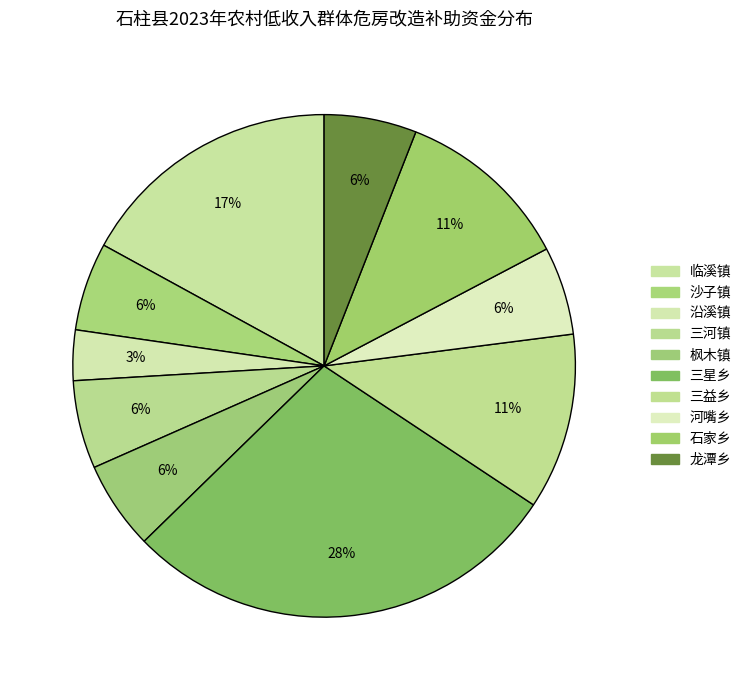

Count the number of slices in the pie.

10